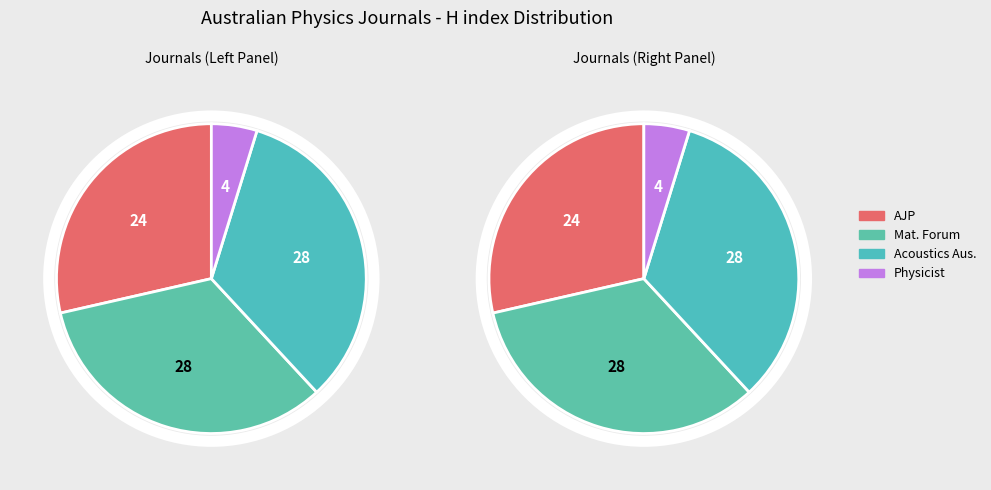

Which category has the smallest portion of the pie?

Physicist